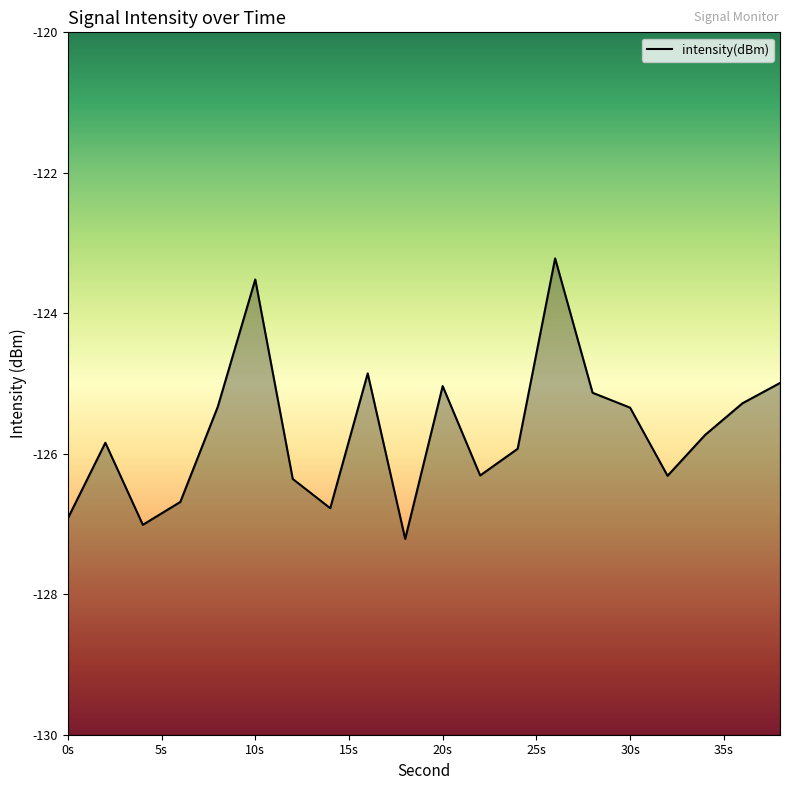

Reading left to right, what are all the values shown in this chart?

-126.9	-125.8	-127.0	-126.7	-125.3	-123.5	-126.4	-126.8	-124.9	-127.2	-125.0	-126.3	-125.9	-123.2	-125.1	-125.3	-126.3	-125.7	-125.3	-125.0